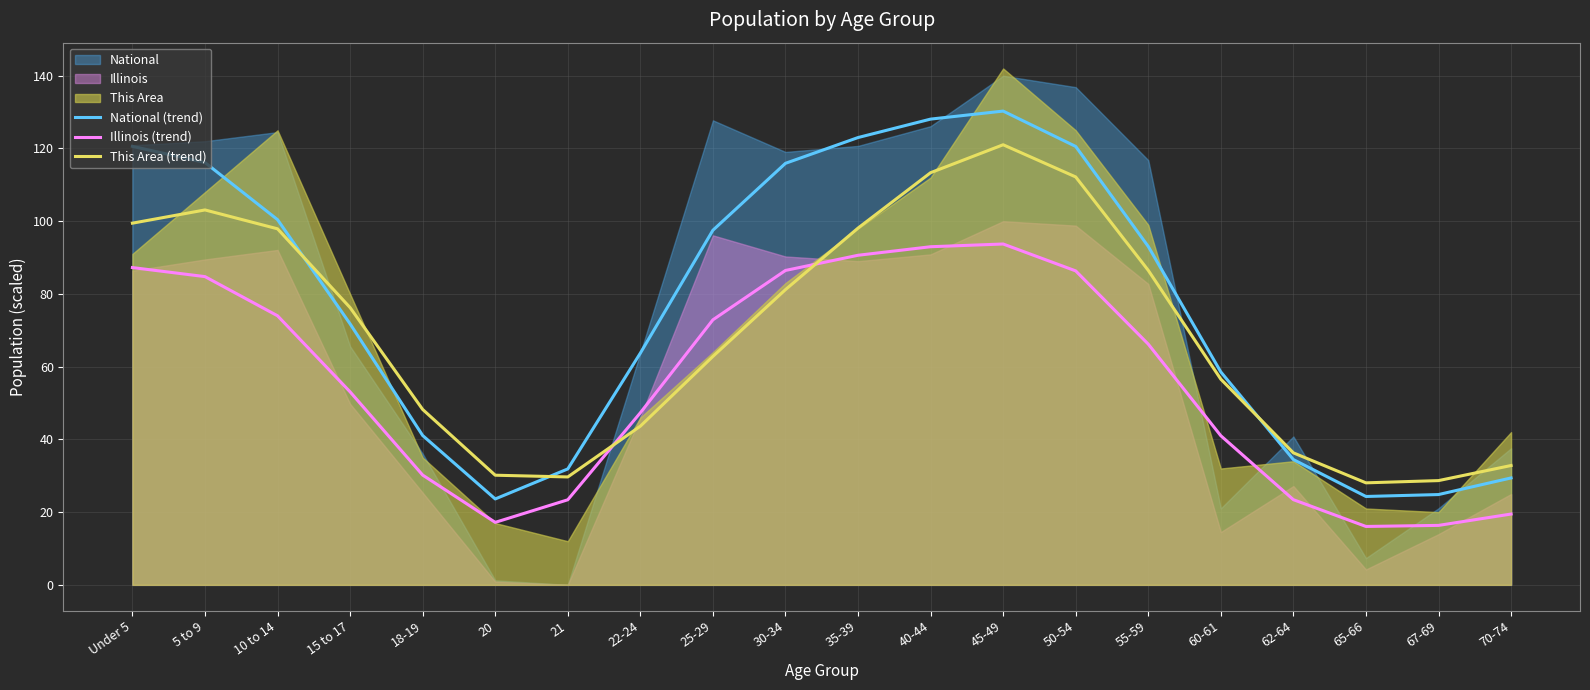

What position from the left is 35-39?

11